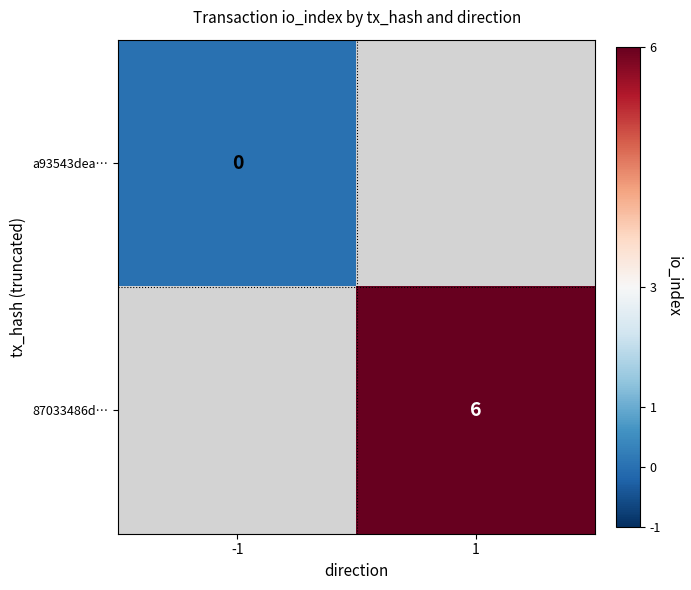

Is it true that 87033486d… equals 3 at 1?

False